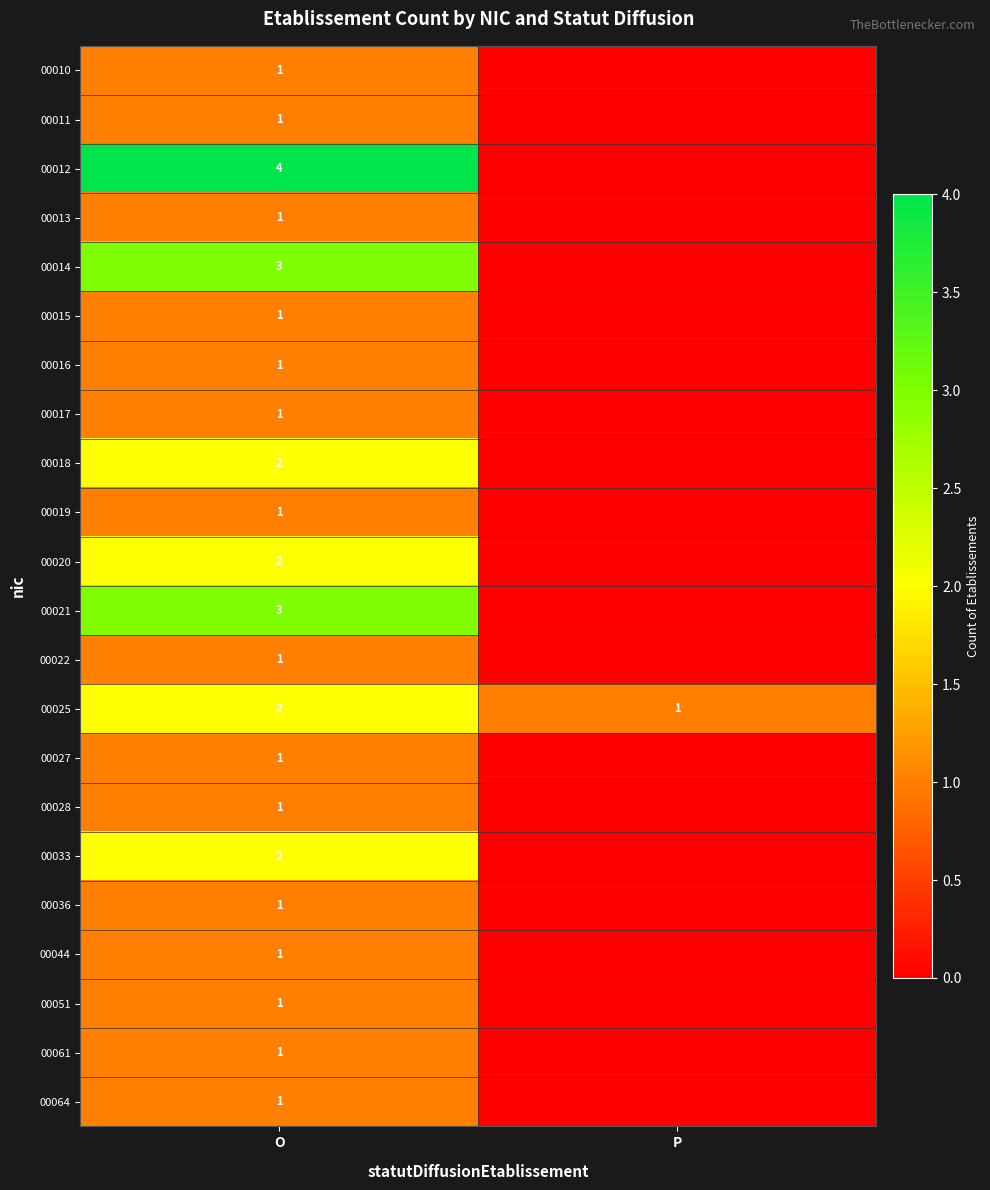

What is the total value across all series at O?

33